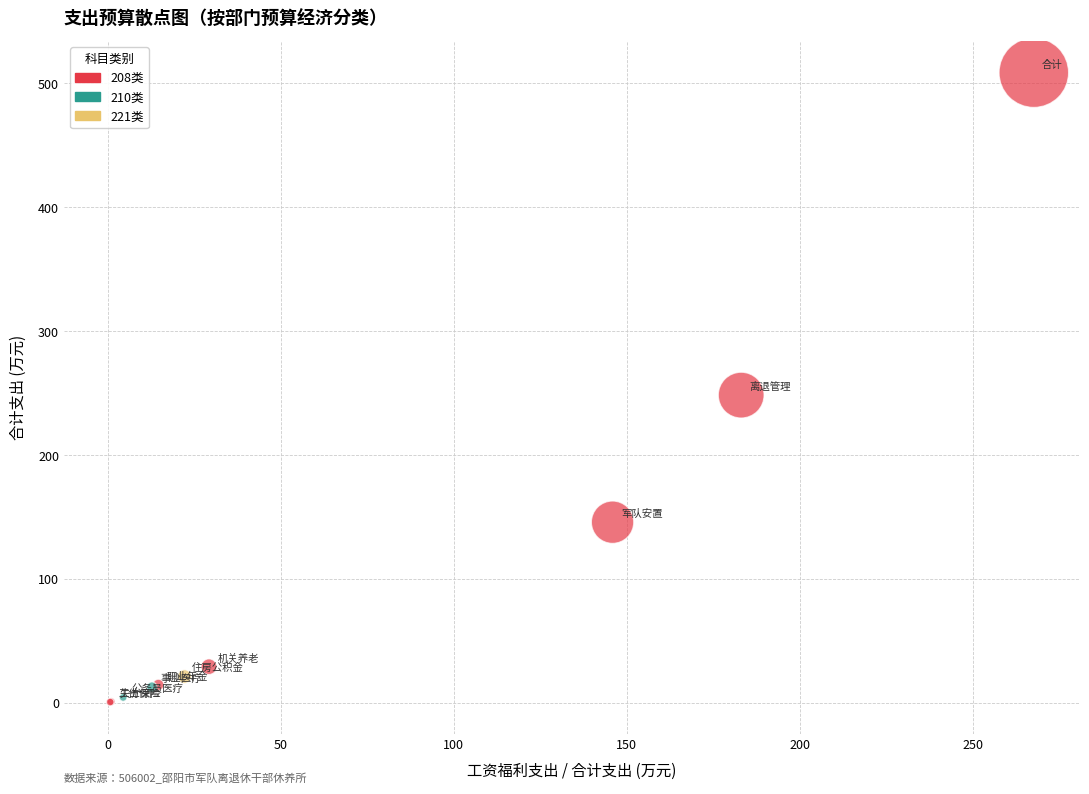

What are all the series names shown in the legend?

208类, 210类, 221类